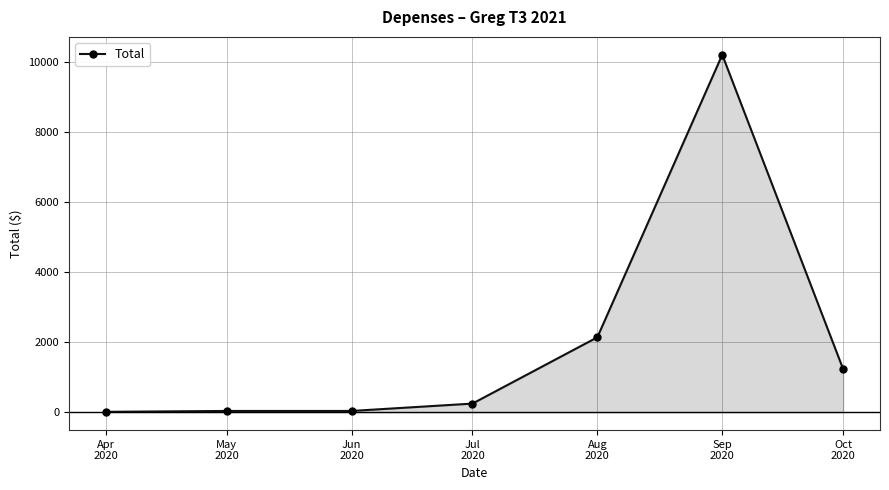

What is the average value?

1988.1